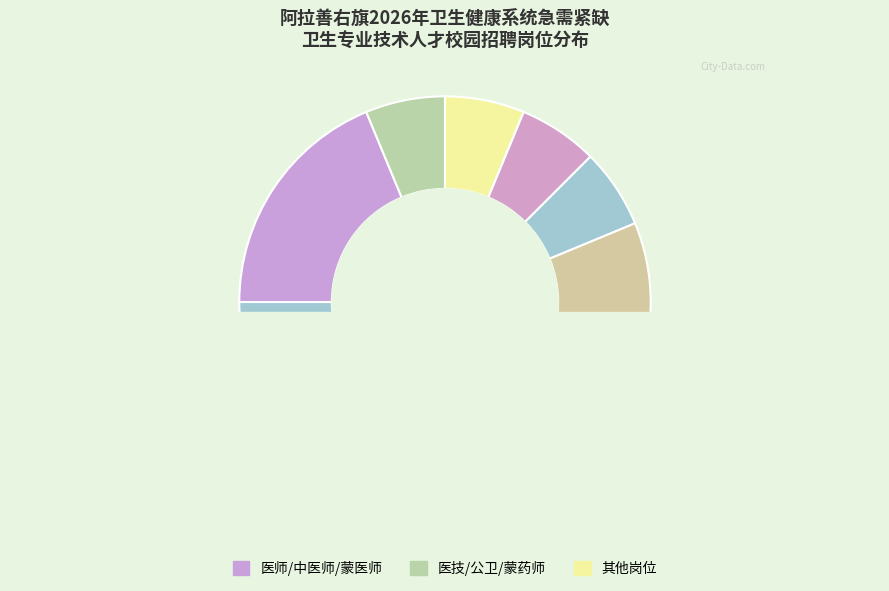

Combined, do 阿拉善右旗妇幼保健服务中心(中医师) and 阿拉善右旗蒙医医院(蒙医师) account for over 50%?

No